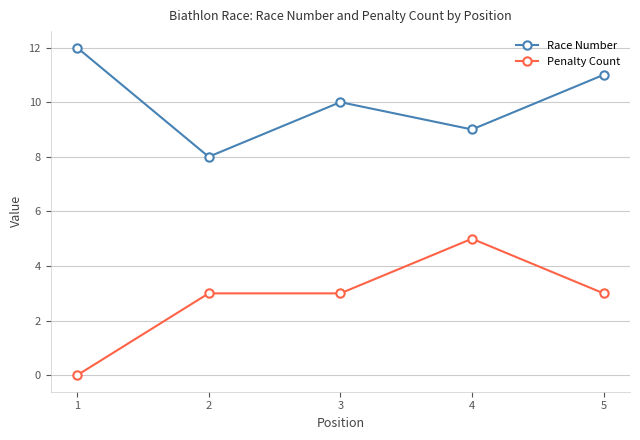

The value of Race Number at 5 is 18. True or false?

False